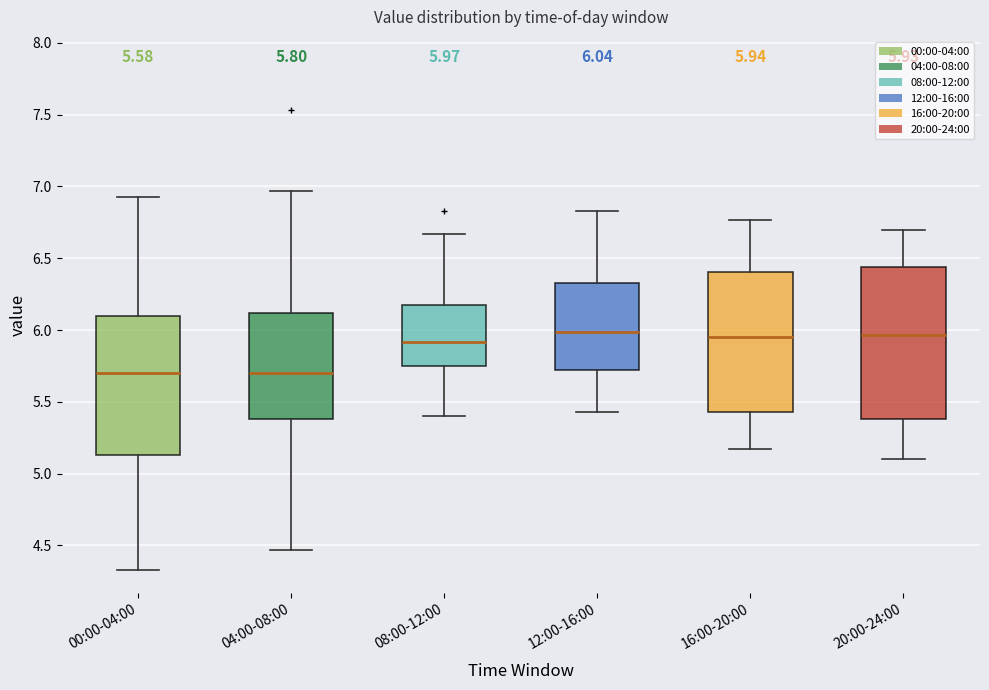

Comparing the boxes themselves (not the whiskers), which one is the tallest?

20:00-24:00